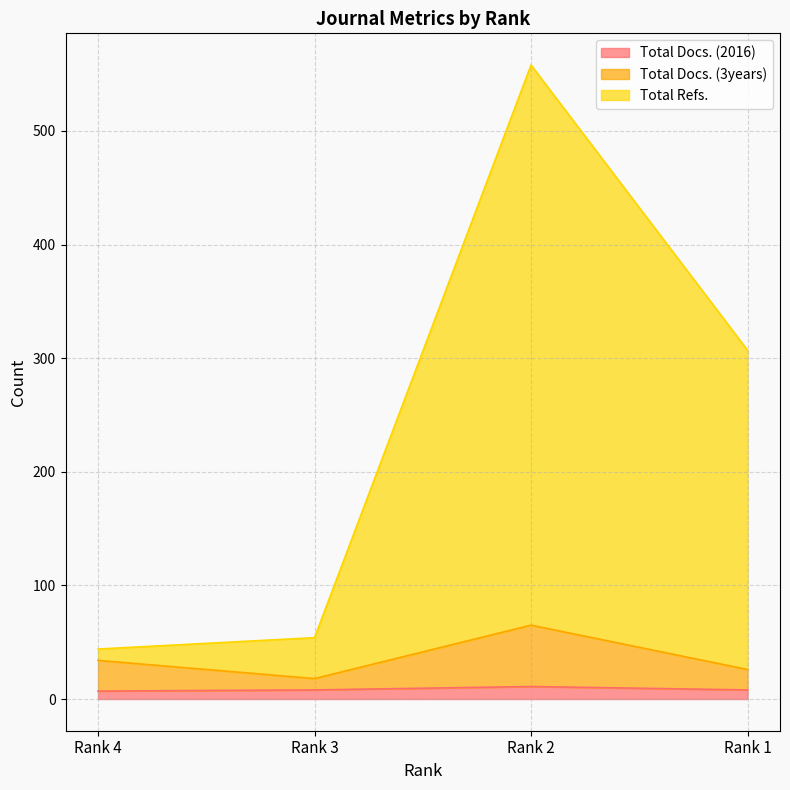

Reading left to right, what are all the values shown in this chart?

Total Docs. (2016): 7	8	11	8
Total Docs. (3years): 34	18	65	26
Total Refs.: 44	54	558	307